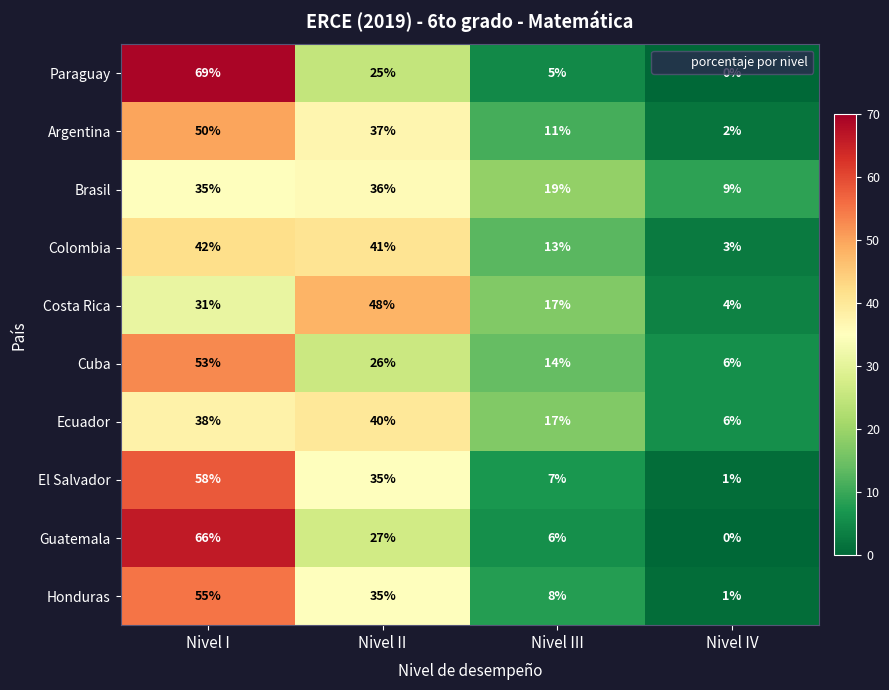

What is the difference between the highest and lowest values at Nivel IV?

9